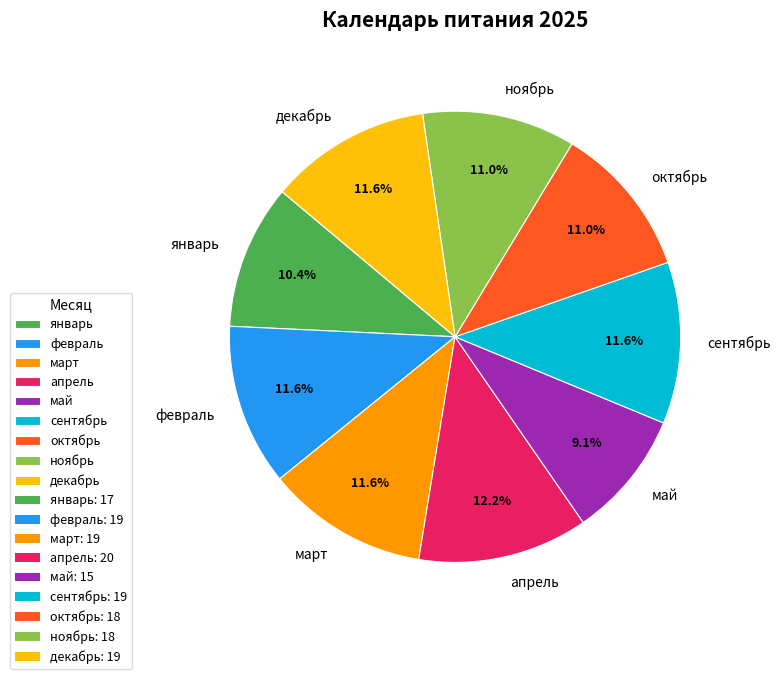

What percentage is the октябрь slice, to the nearest percent?

11%